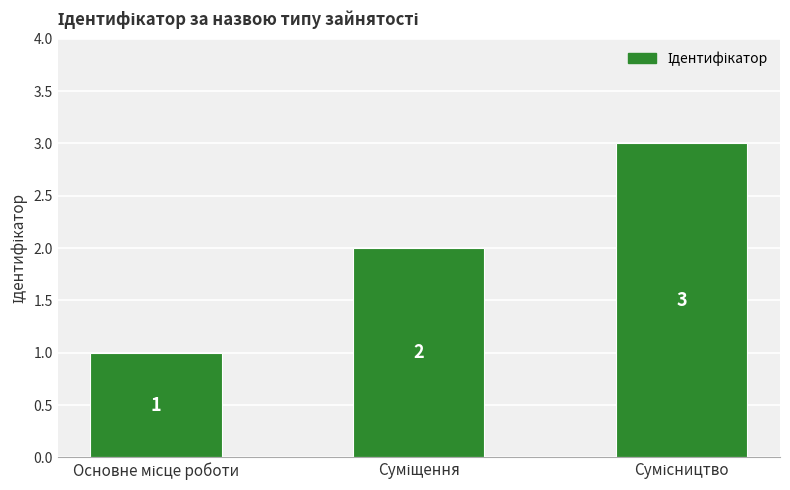

Count the values in the range 1 to 3.

3